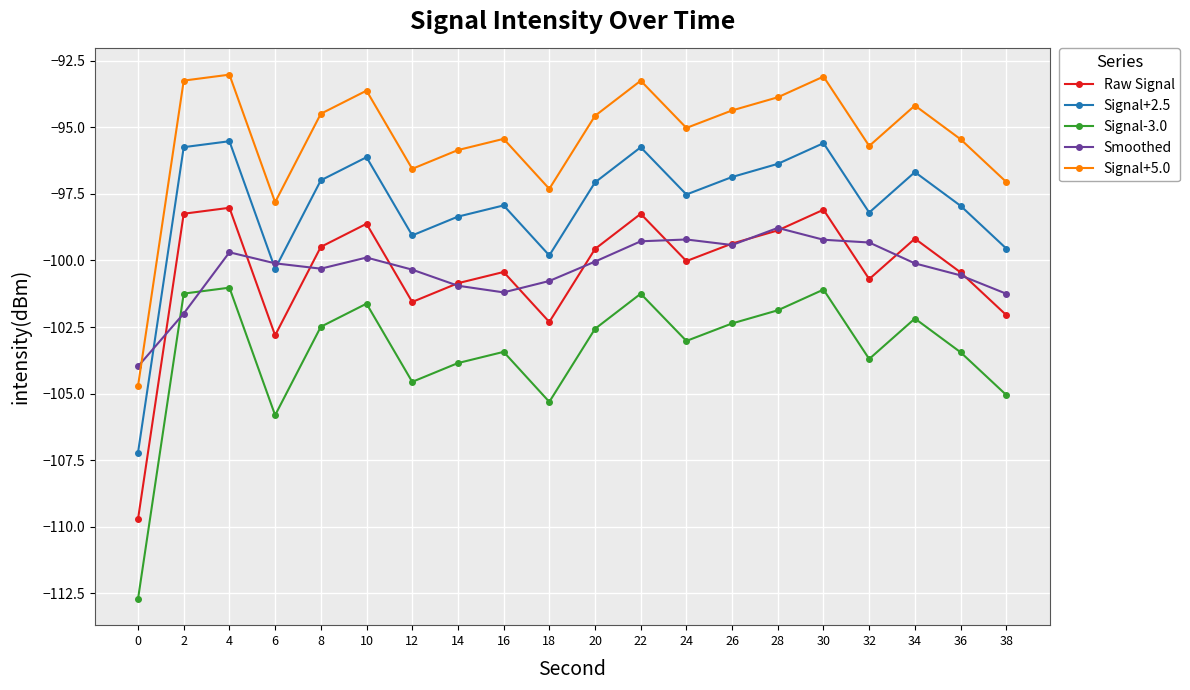

At which label does Signal+2.5 first exceed -97?

2